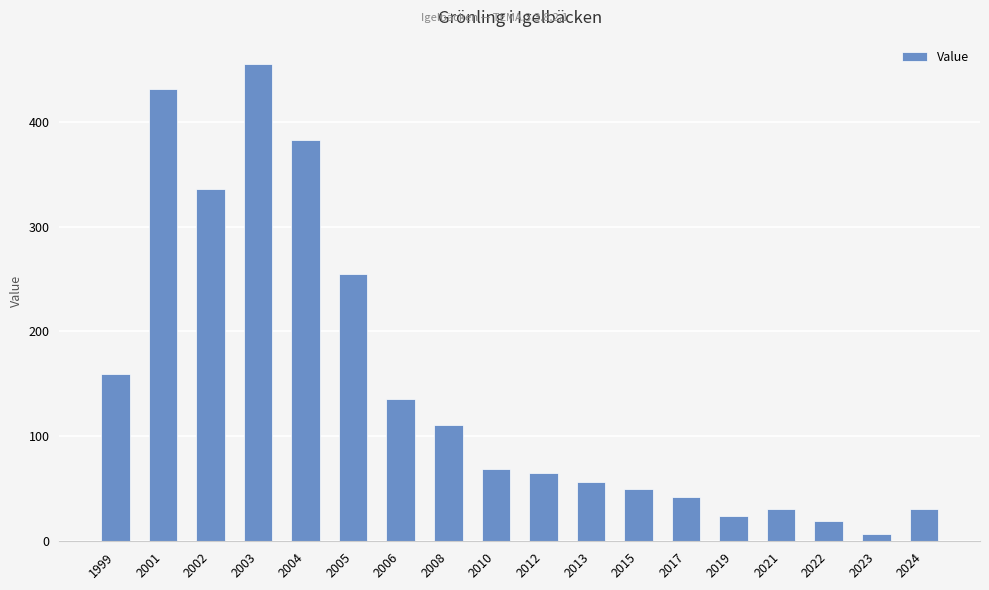

The chart shows a value of 31.1 at 2021. True or false?

True